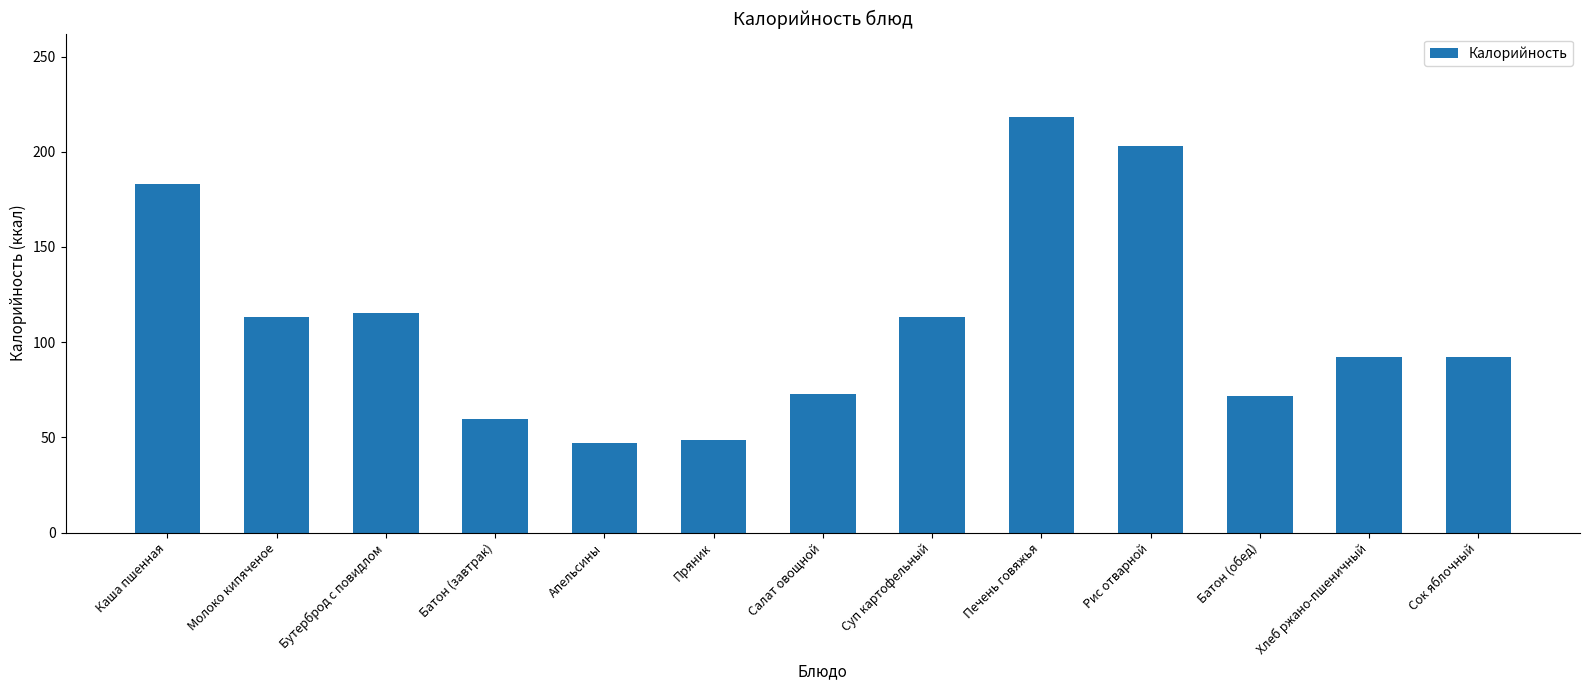

What is the change in value from Молоко кипяченое to Хлеб ржано-пшеничный?

-21.0